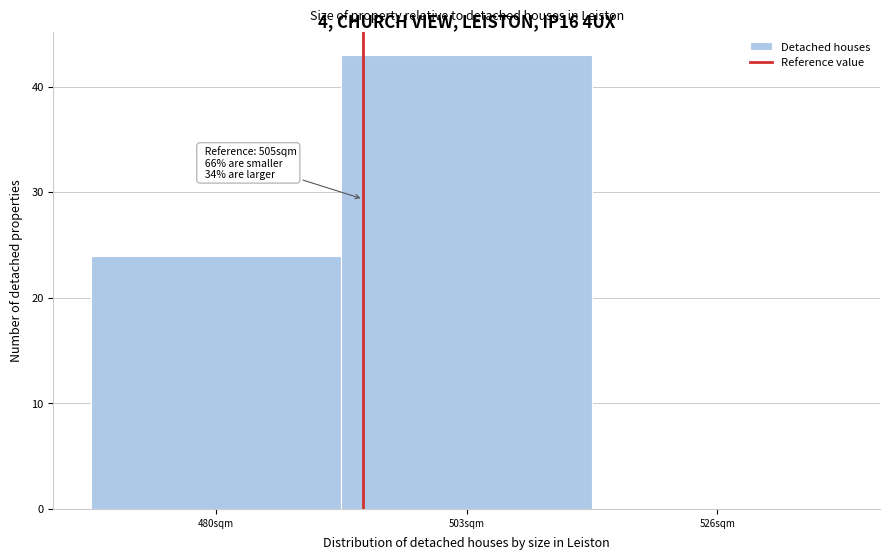

Reading left to right, extract all data points from this chart.

480sqm=24	503sqm=43	526sqm=0